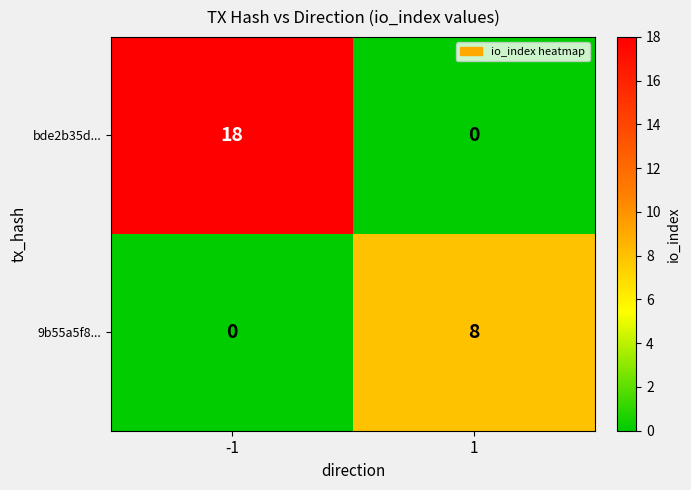

What is the total value across all series at -1?

18